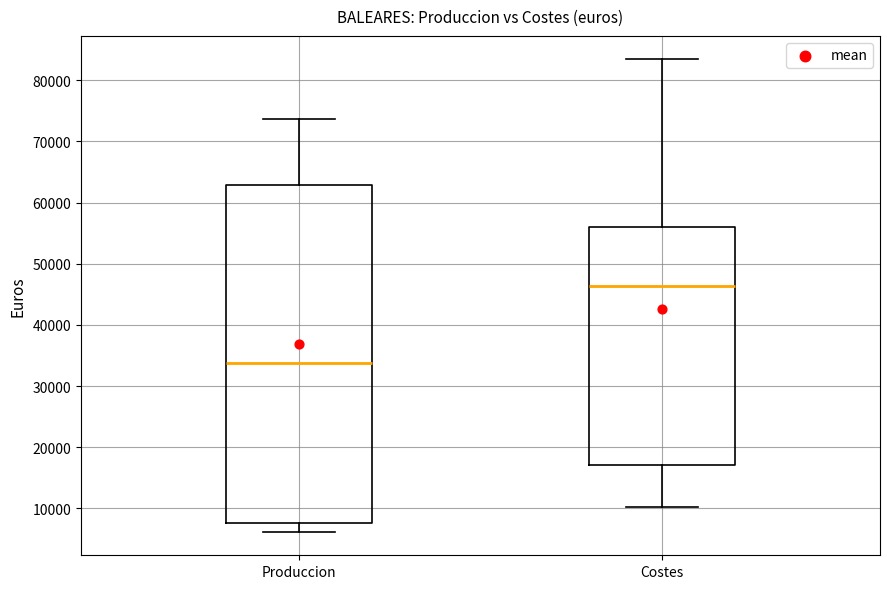

Which box has the lowest median line?

Produccion